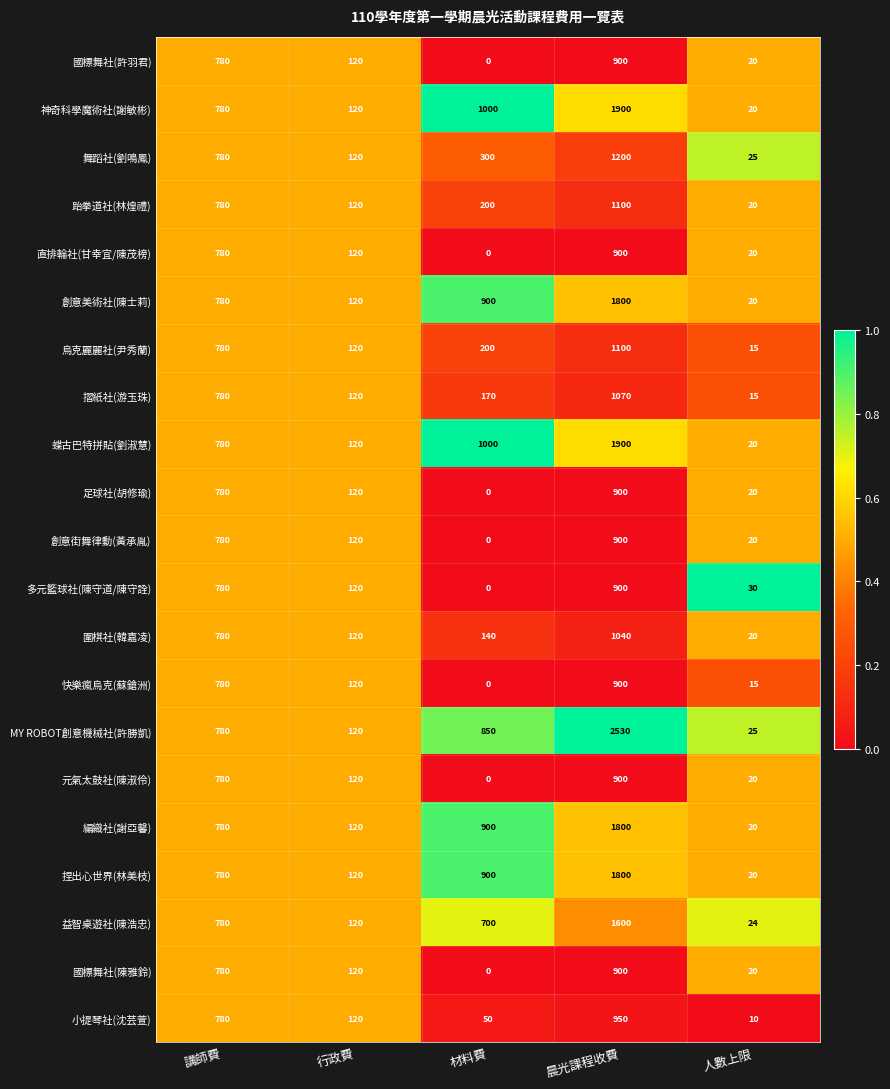

What is the difference between the 國標舞社(許羽君) values at 講師費 and 行政費?

660